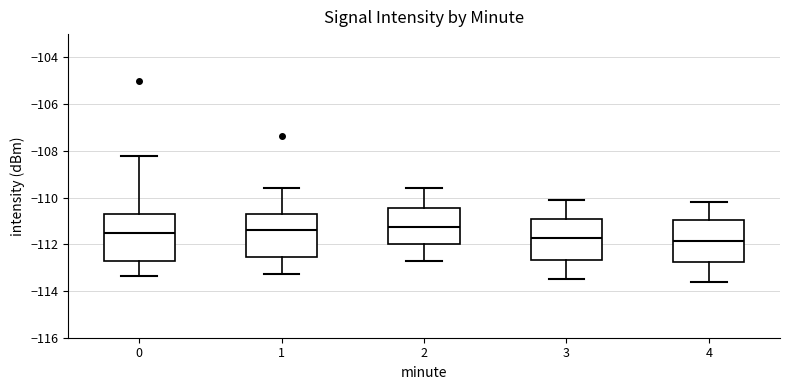

Where does the median line of the box at x = 2 sit on the y-axis? The values are not printed on the chart, so give them approximately, as read against the axis.

-111.2